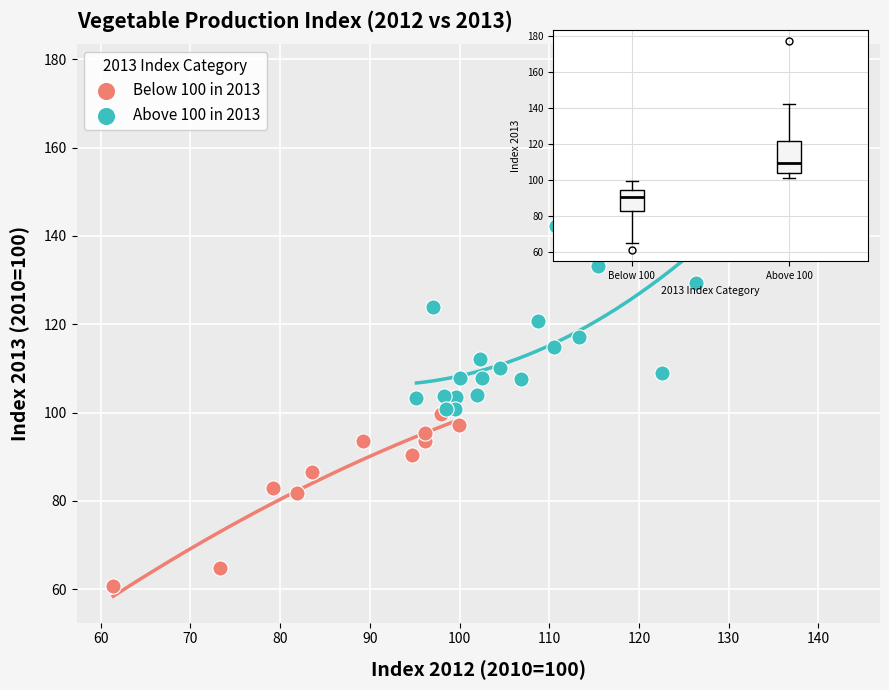

What are all the series names shown in the legend?

Below 100 in 2013, Above 100 in 2013